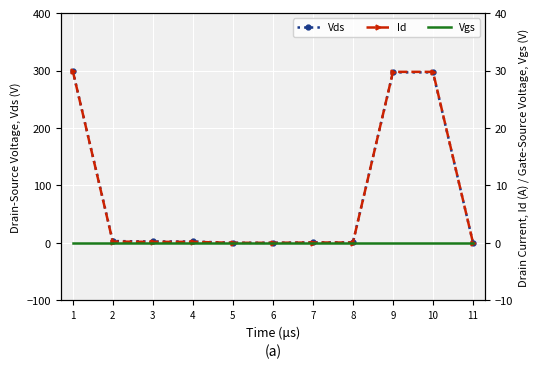

What is the value of the Id point at the 2nd from the left?

0.2